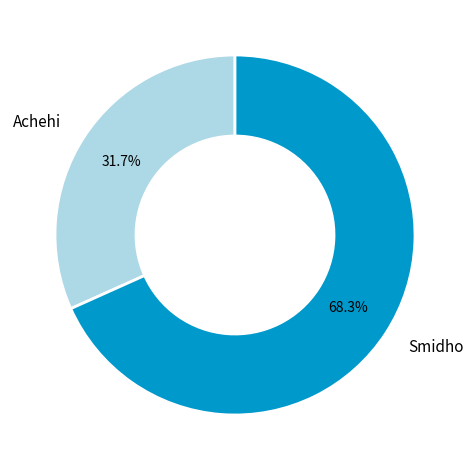

To the nearest percent, what is the combined percentage of Smidho and Achehi?

100%